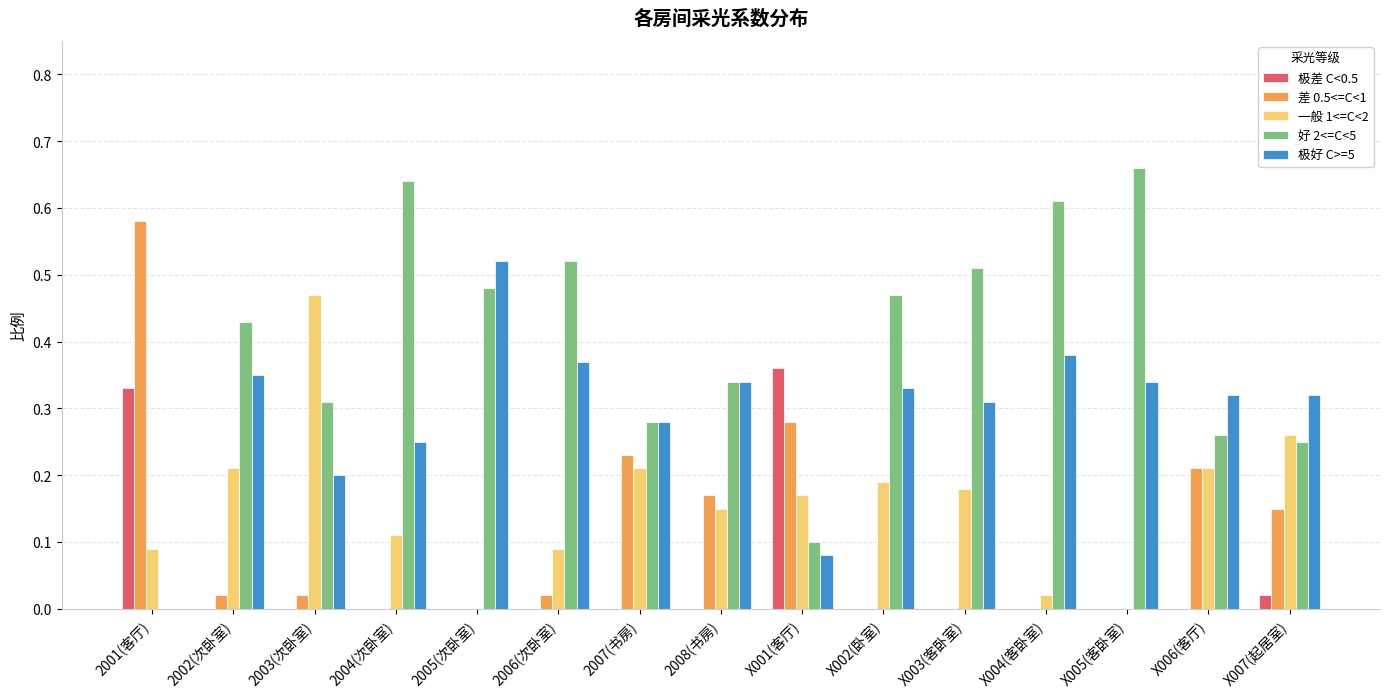

What is the sum of all 极好 C>=5 values?

4.4